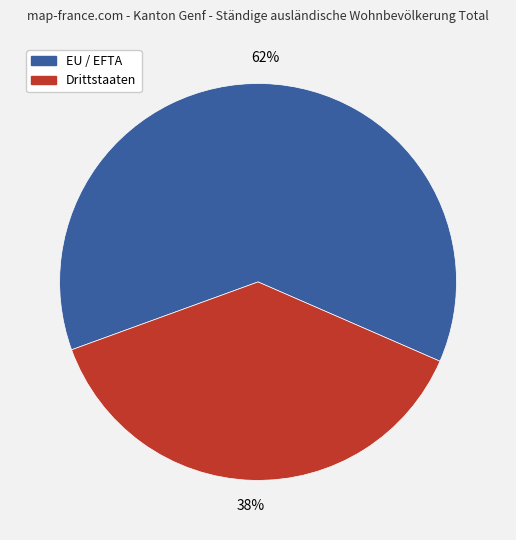

To the nearest percent, what is the combined percentage of Drittstaaten and EU / EFTA?

100%